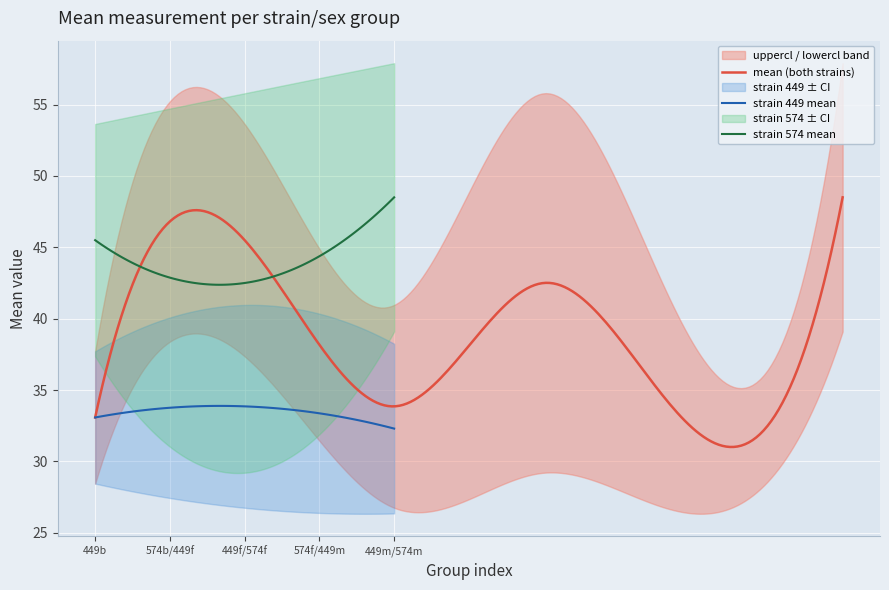

What is the approximate value of mean at 449 f?

33.9